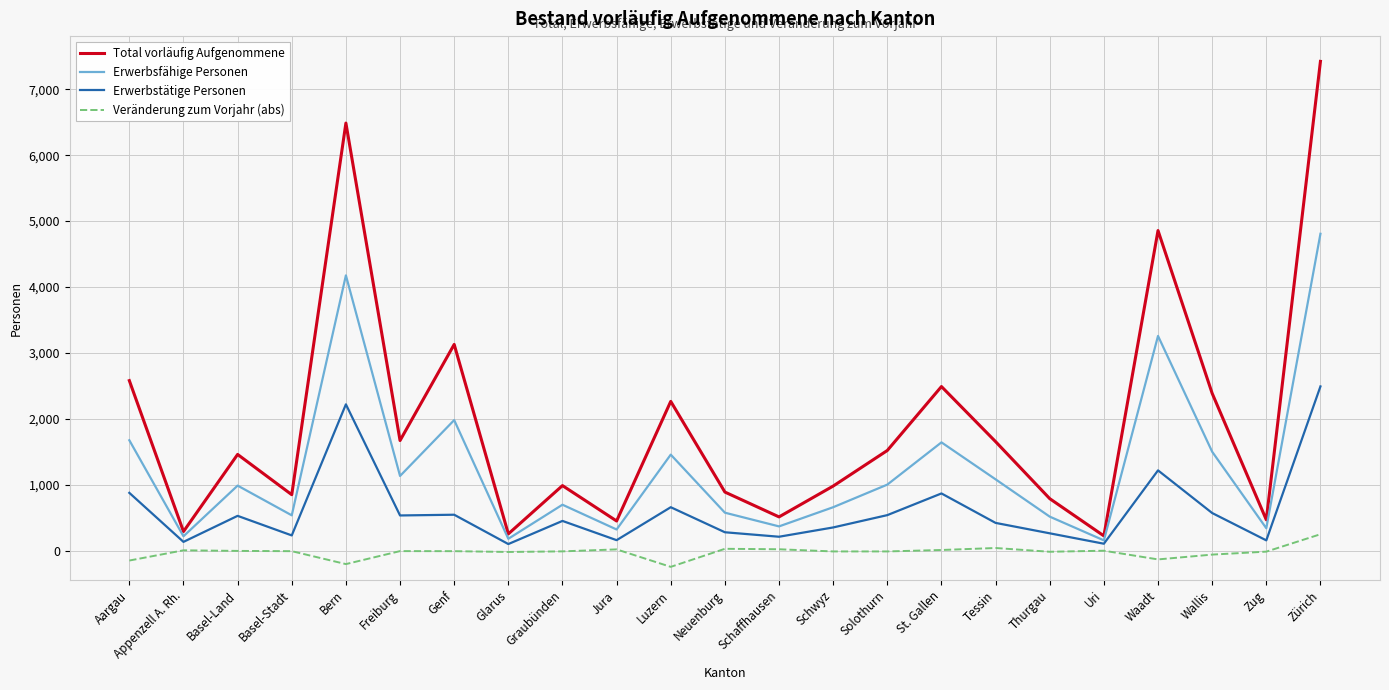

At which label is Total vorläufig Aufgenommene closest to 3824?

Genf